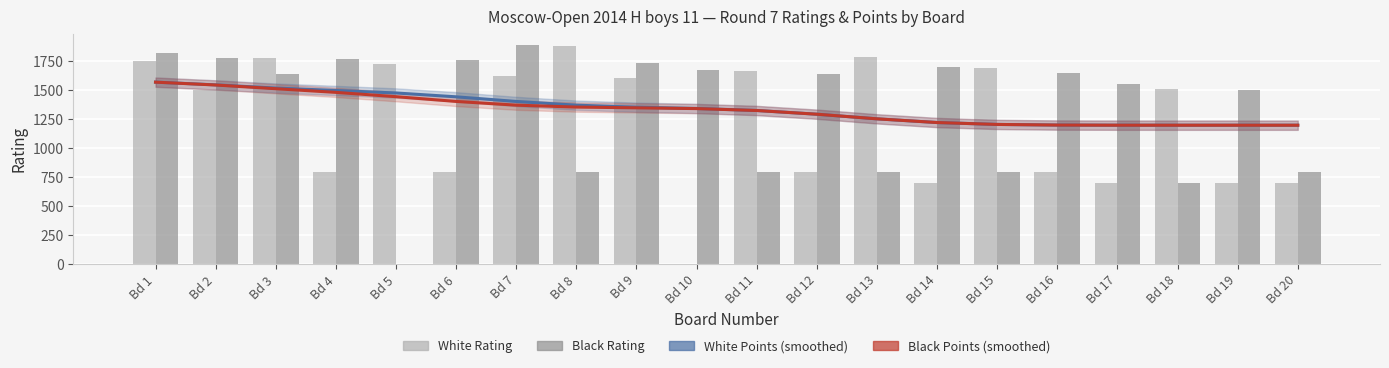

What is the maximum value for Black Points (×300, smoothed)?

1571.7